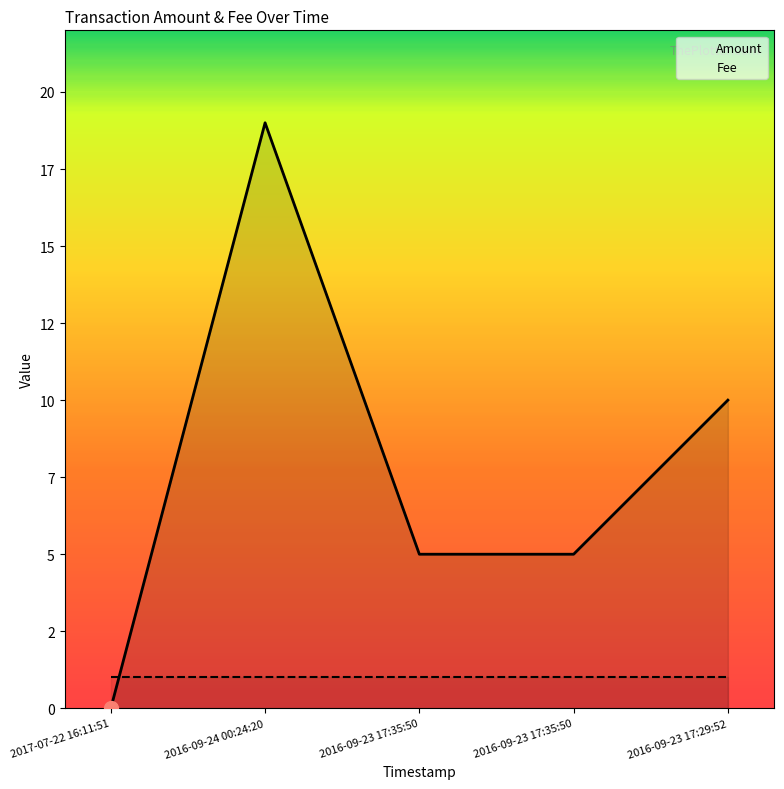

What is the highest value of the Amount series?

19